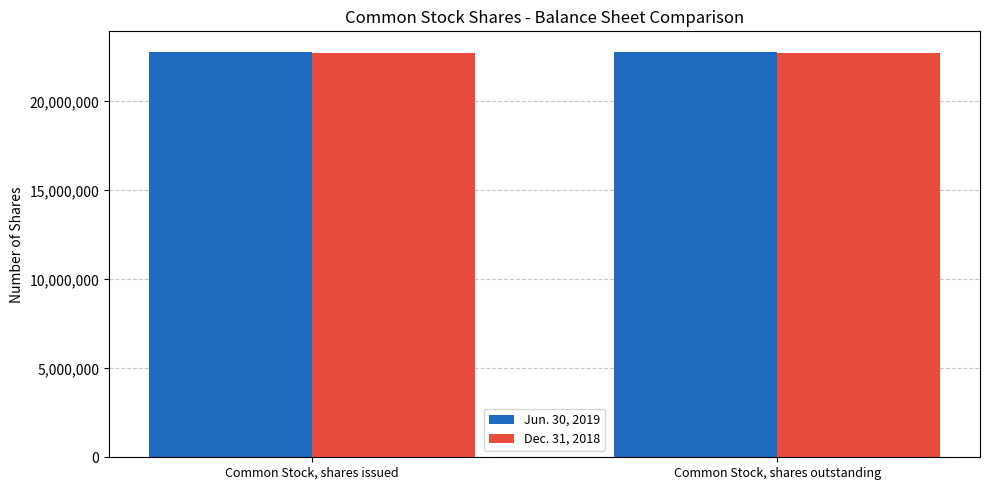

What is the lowest value of the Jun. 30, 2019 series?

22795412